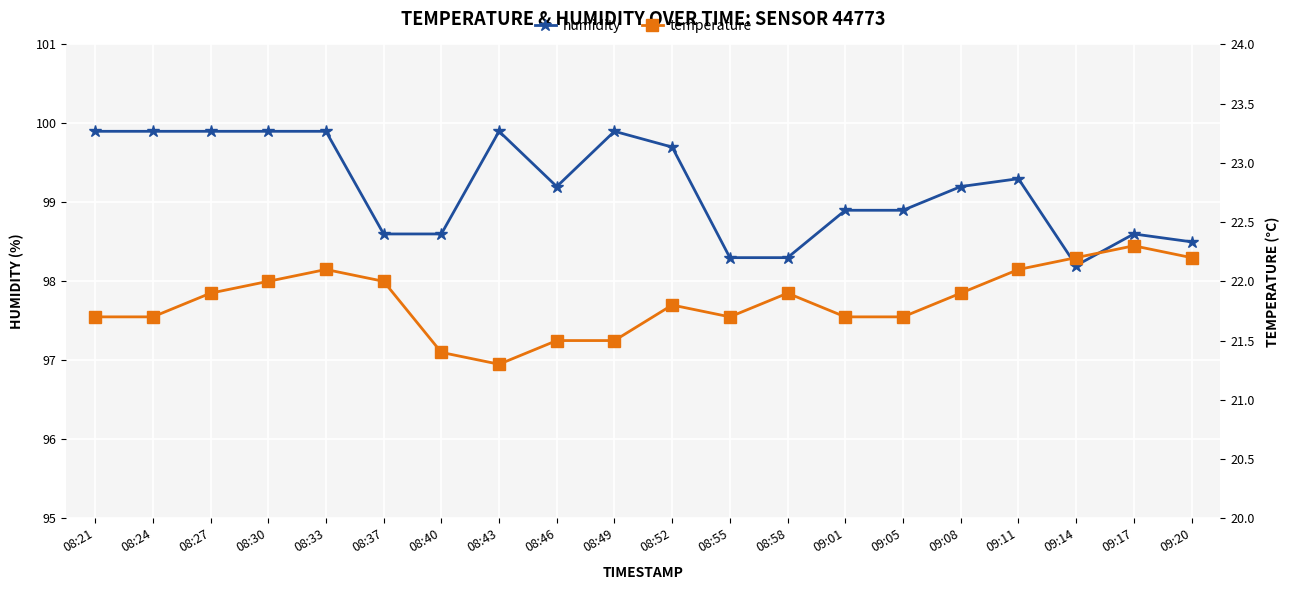

Which series has the widest spread of values?

humidity